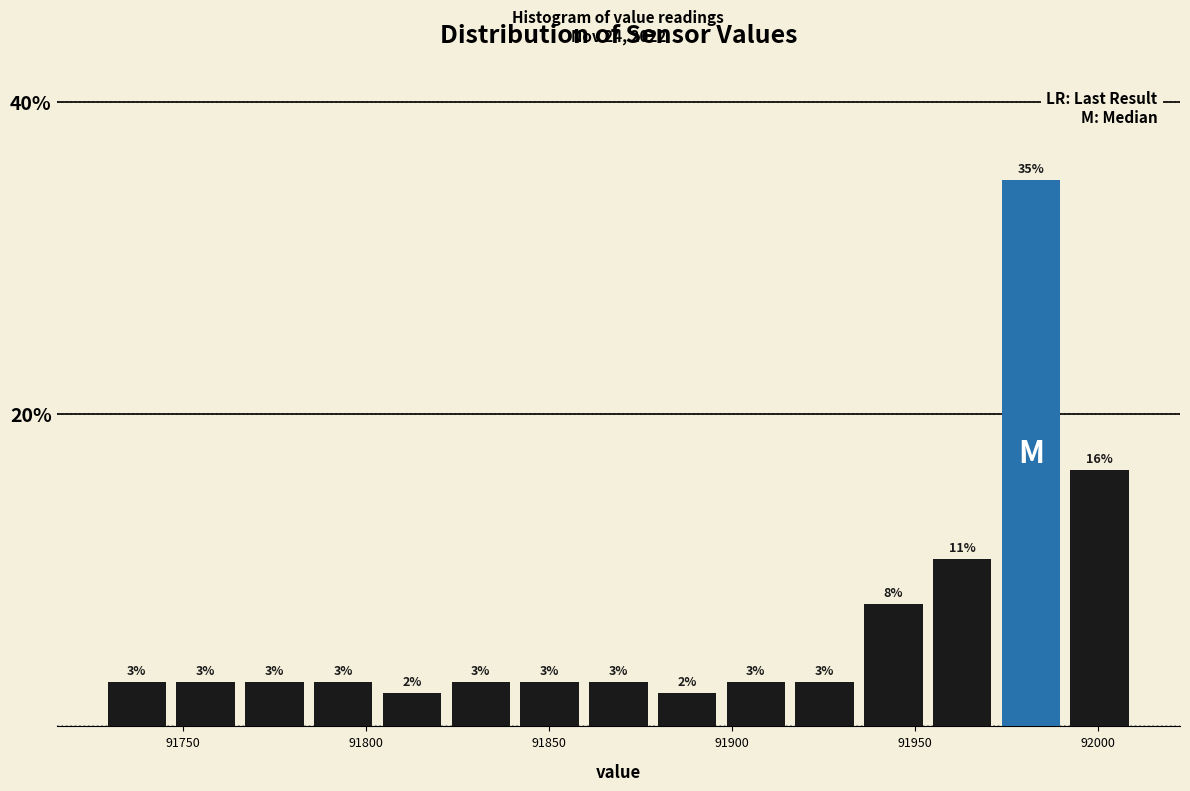

Read against the x-axis, roughly where is the centre of the tallest bar?

91980